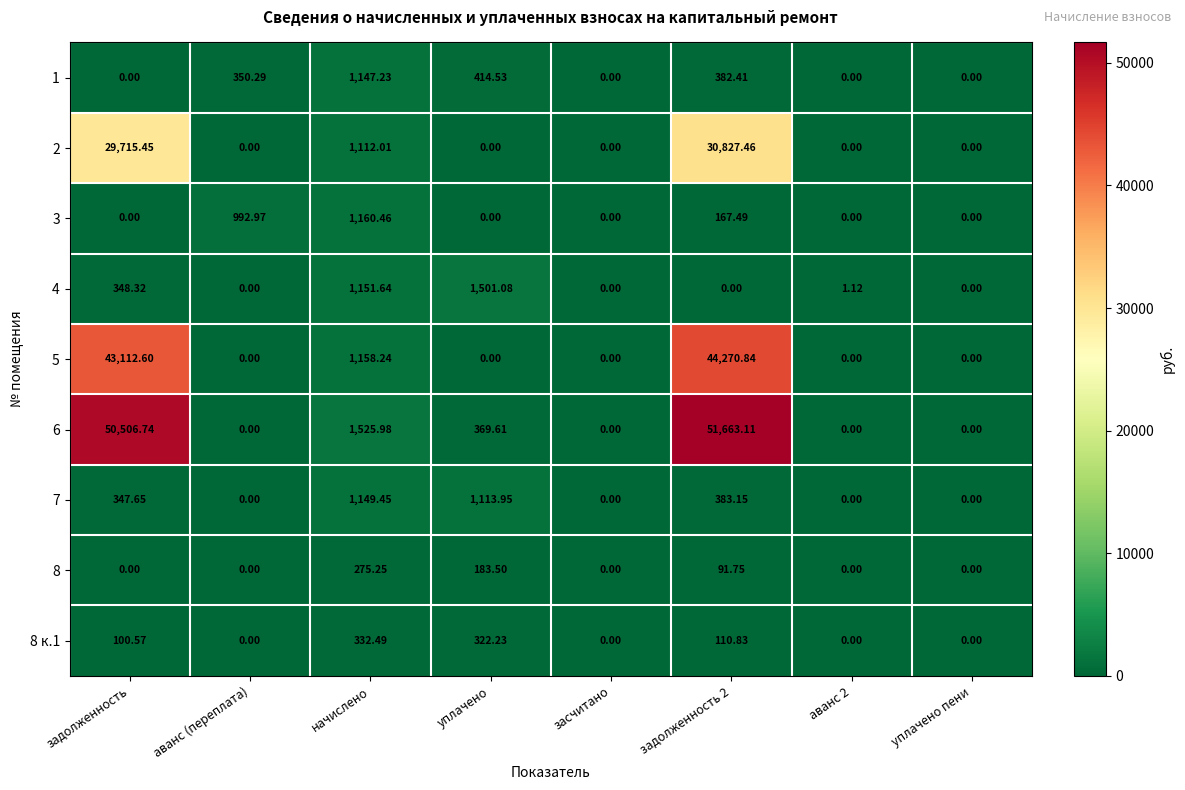

Which series has the widest spread of values?

6